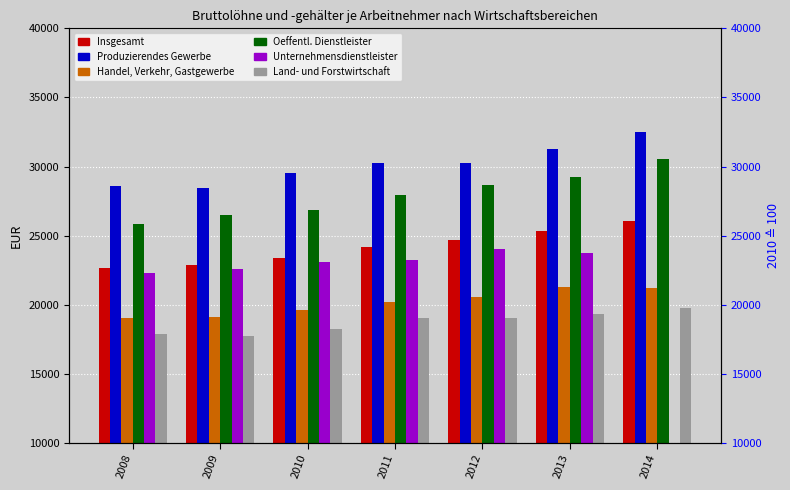

What is the value of the Oeffentl. Dienstleister bar at the 6th from the left?

29257